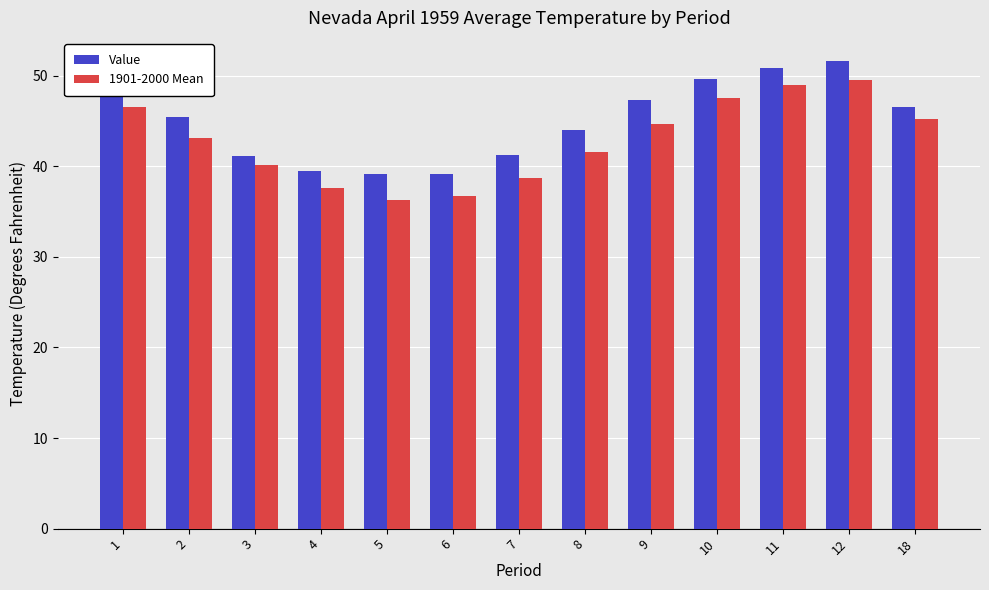

What is the sum of all 1901-2000 Mean values?

556.6